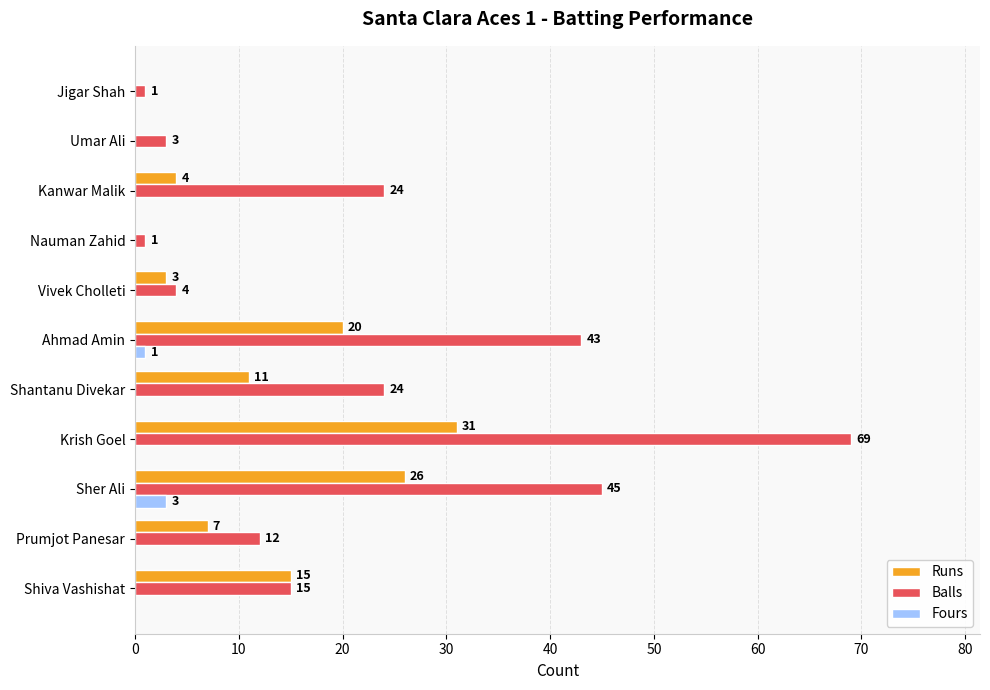

At which category is the sum across all series the highest?

Krish Goel